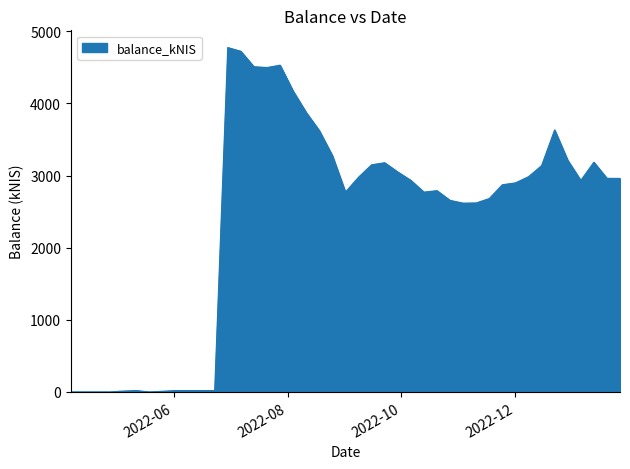

True or false: the data has more than 2 interior local peaks.

True